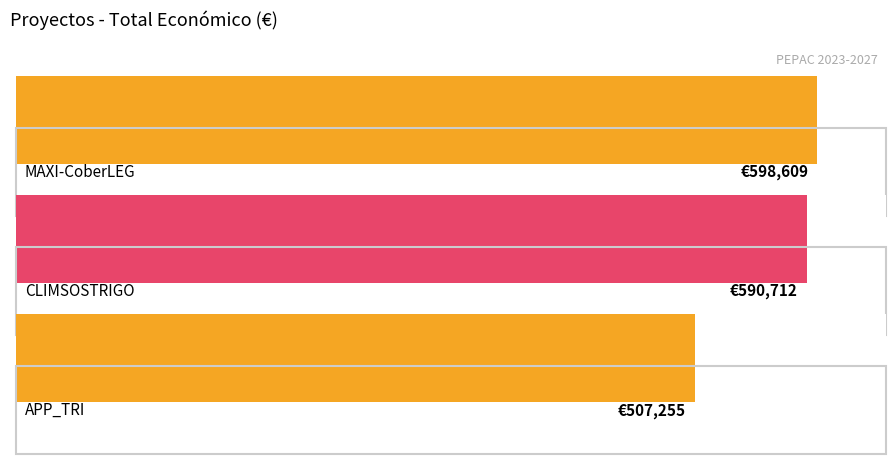

Reading right to left, transcribe all the data shown in this chart.

507255	590712	598609